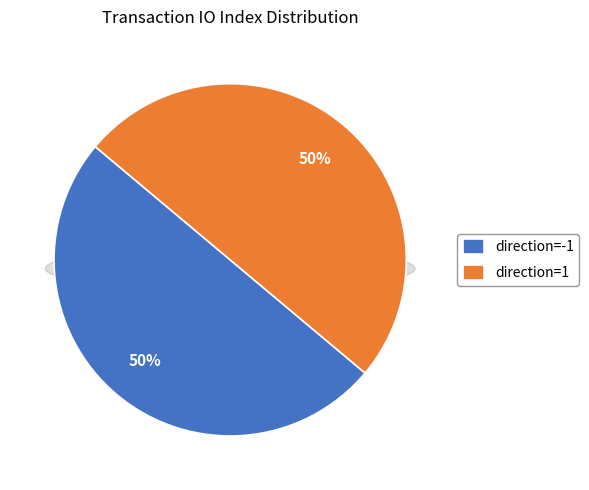

True or false: direction=1 accounts for 89% of the total.

False